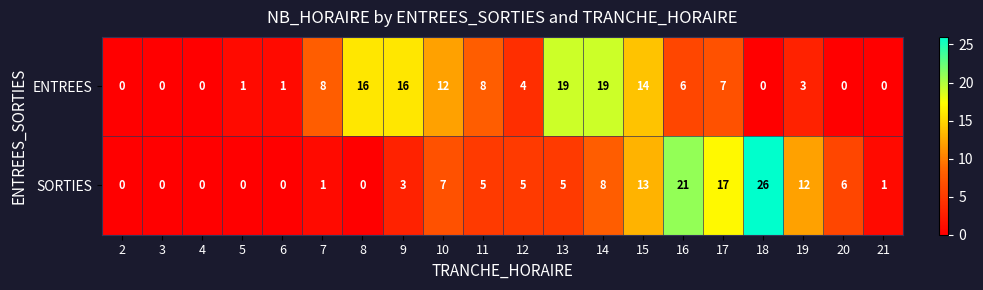

At which label does SORTIES reach its peak?

18